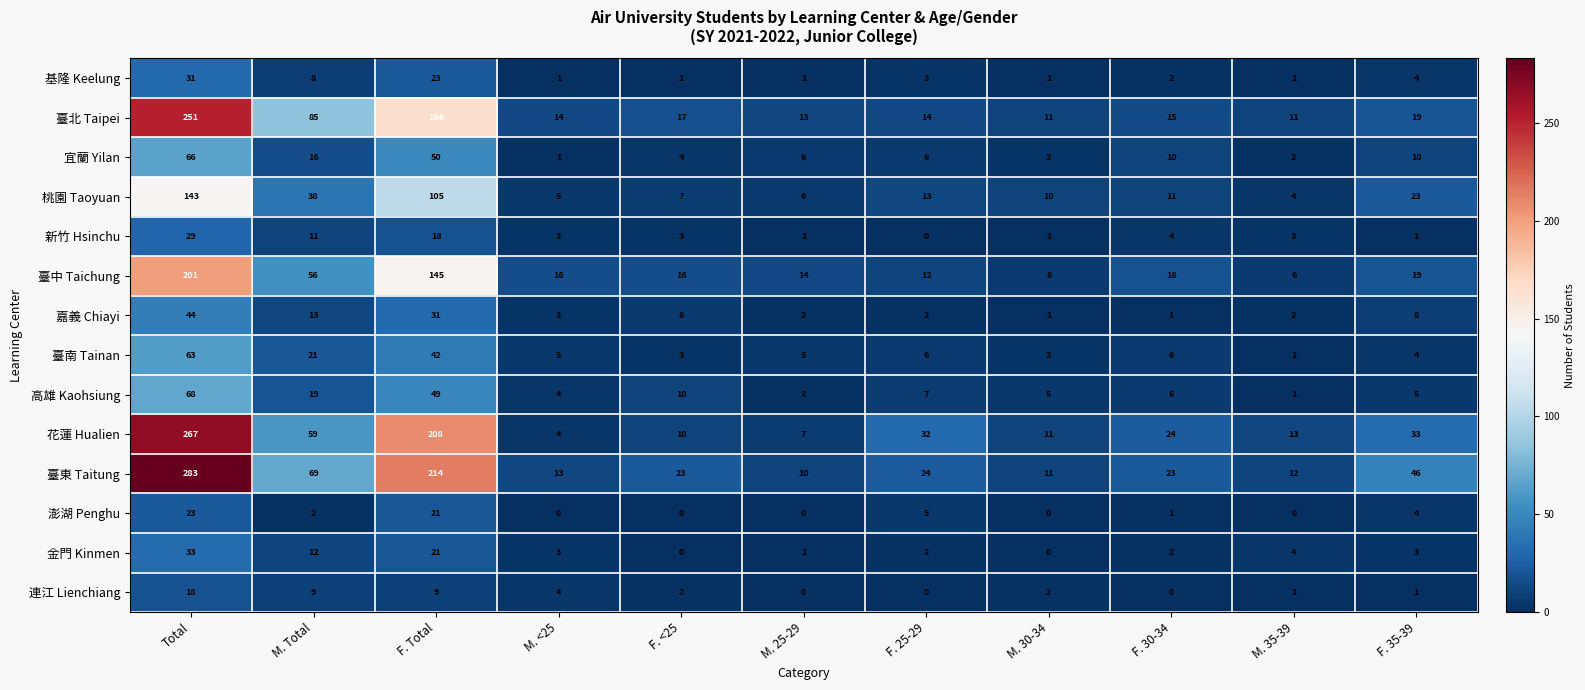

Which series has the widest spread of values?

臺東 Taitung